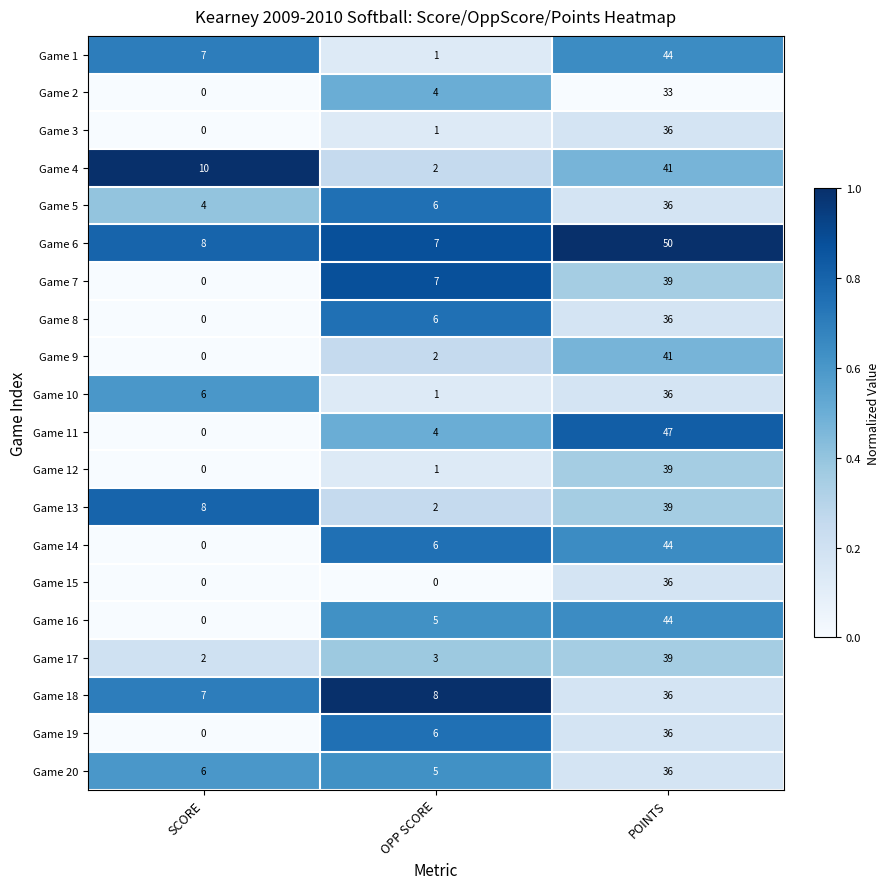

Which series has the largest range (max minus min)?

Game 11